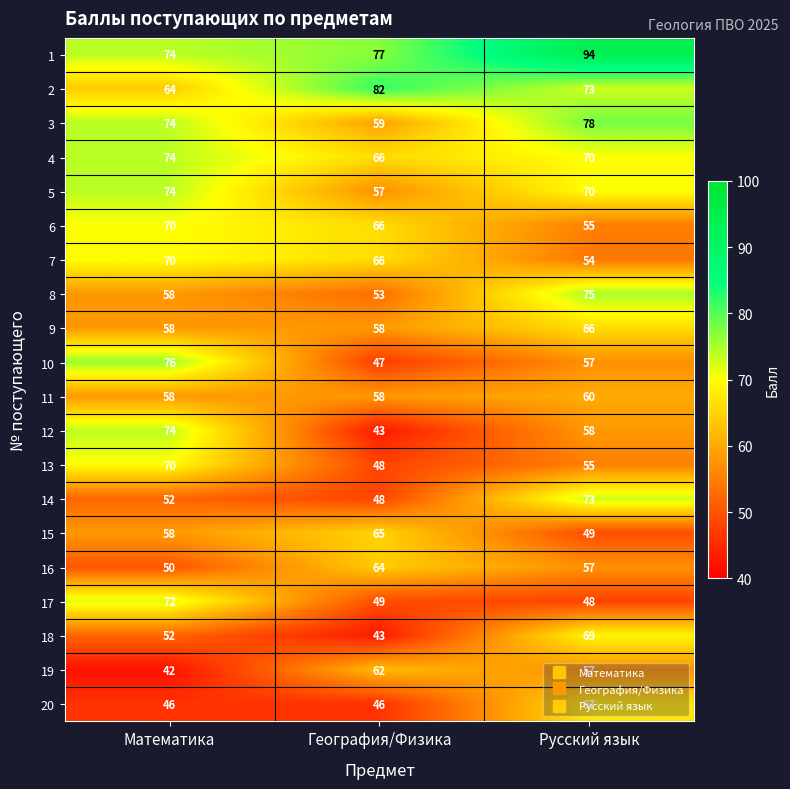

At how many categories does at least one series exceed 65?

3